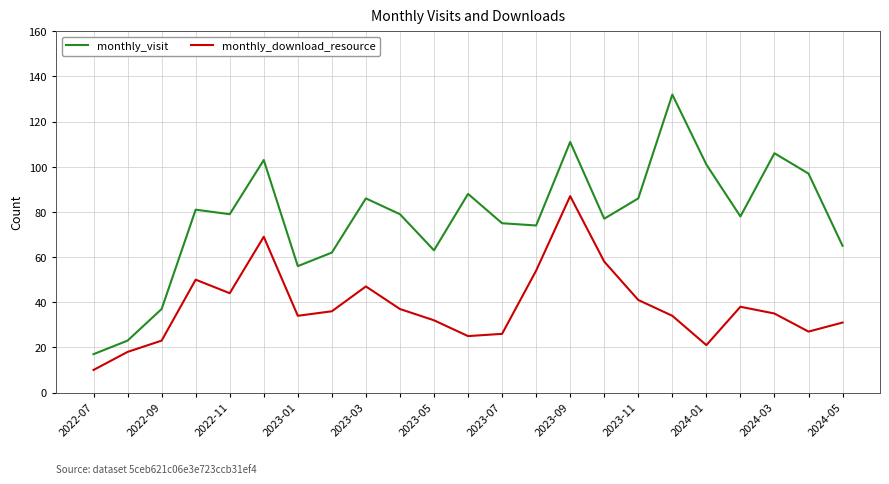

List the series in order of their peak value, lowest first.

monthly_download_resource, monthly_visit